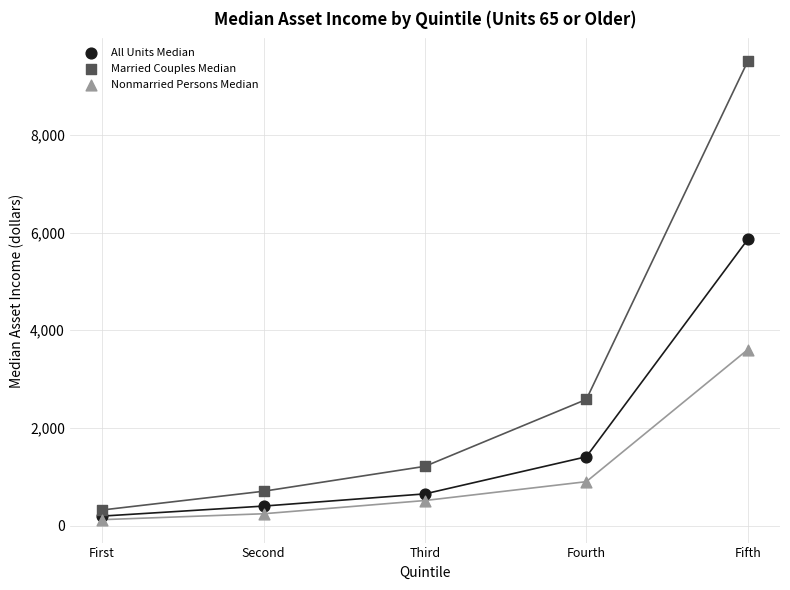

In the Married Couples Median series, what Y value is closest to 4914?

2584